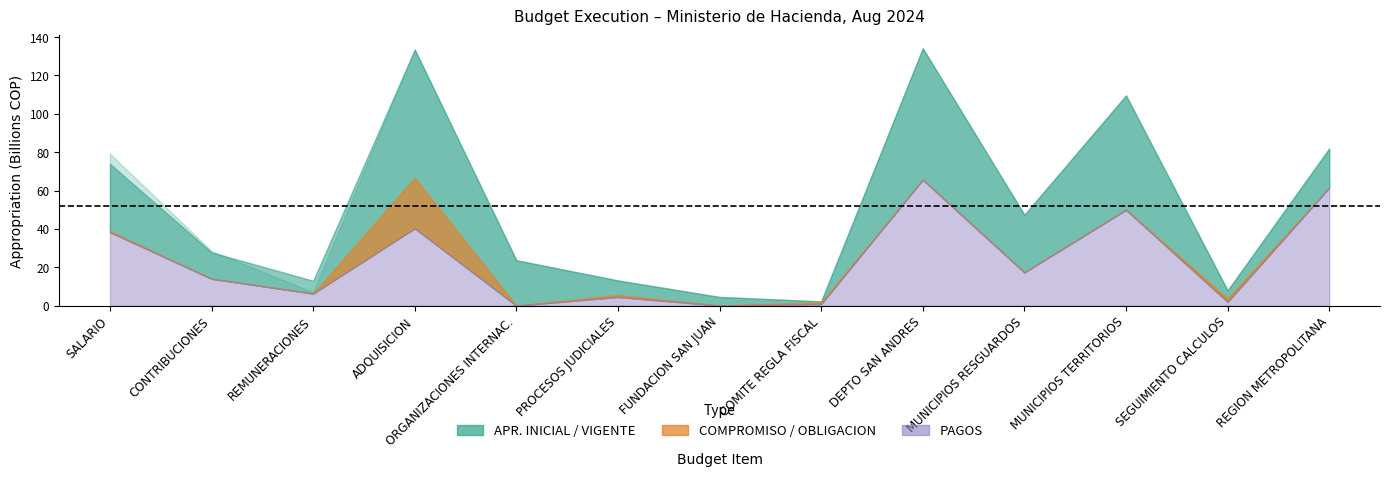

Reading left to right, extract all data points from this chart.

apr_inicial: 79188000000.0	28429000000.0	6972000000.0	133513000000.0	23650000000.0	13111000000.0	4500000000.0	2190000000.0	134155000000.0	47346000000.0	109570000000.0	7913000000.0	81915000000.0
apr_vigente: 73899000000.0	27748000000.0	12942000000.0	133513000000.0	23650000000.0	13111000000.0	4500000000.0	2190000000.0	134155000000.0	47346000000.0	109570000000.0	7913000000.0	81915000000.0
compromiso: 38871580655.7	14000866580.0	6299693149.7	66652094994.8	0.0	5499999999.0	72842998.0	1718965306.0	65696350969.0	17319706373.0	49991879710.0	3688690481.5	61470000000.0
obligacion: 38330775143.8	14000866580.0	6285461308.3	41051680062.9	0.0	4499999999.0	57463688.0	865755529.3	65696350969.0	17319706373.0	49991879710.0	2019066375.6	61470000000.0
pagos: 38323080469.0	14000866580.0	6280507092.6	40306450550.8	0.0	4499999999.0	57463688.0	854745581.3	65696350969.0	17319706373.0	49991879710.0	1959520232.6	61470000000.0